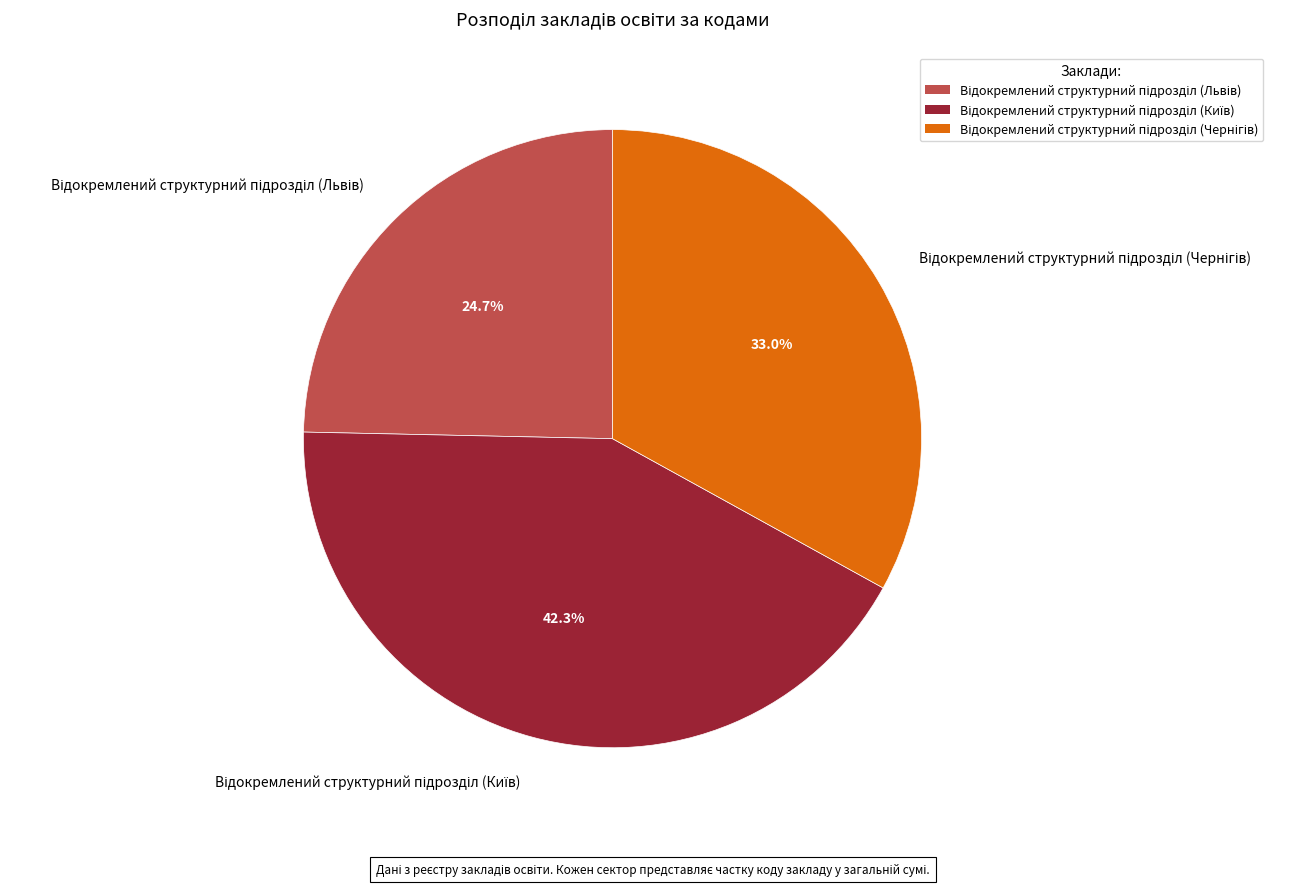

Does any single category account for the majority?

No